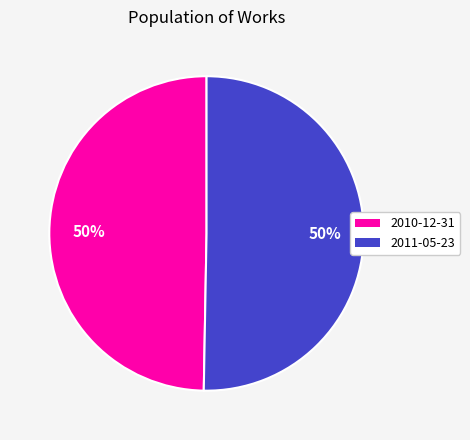

What is the ratio of the value at 2010-12-31 to the value at 2011-05-23?

1.0